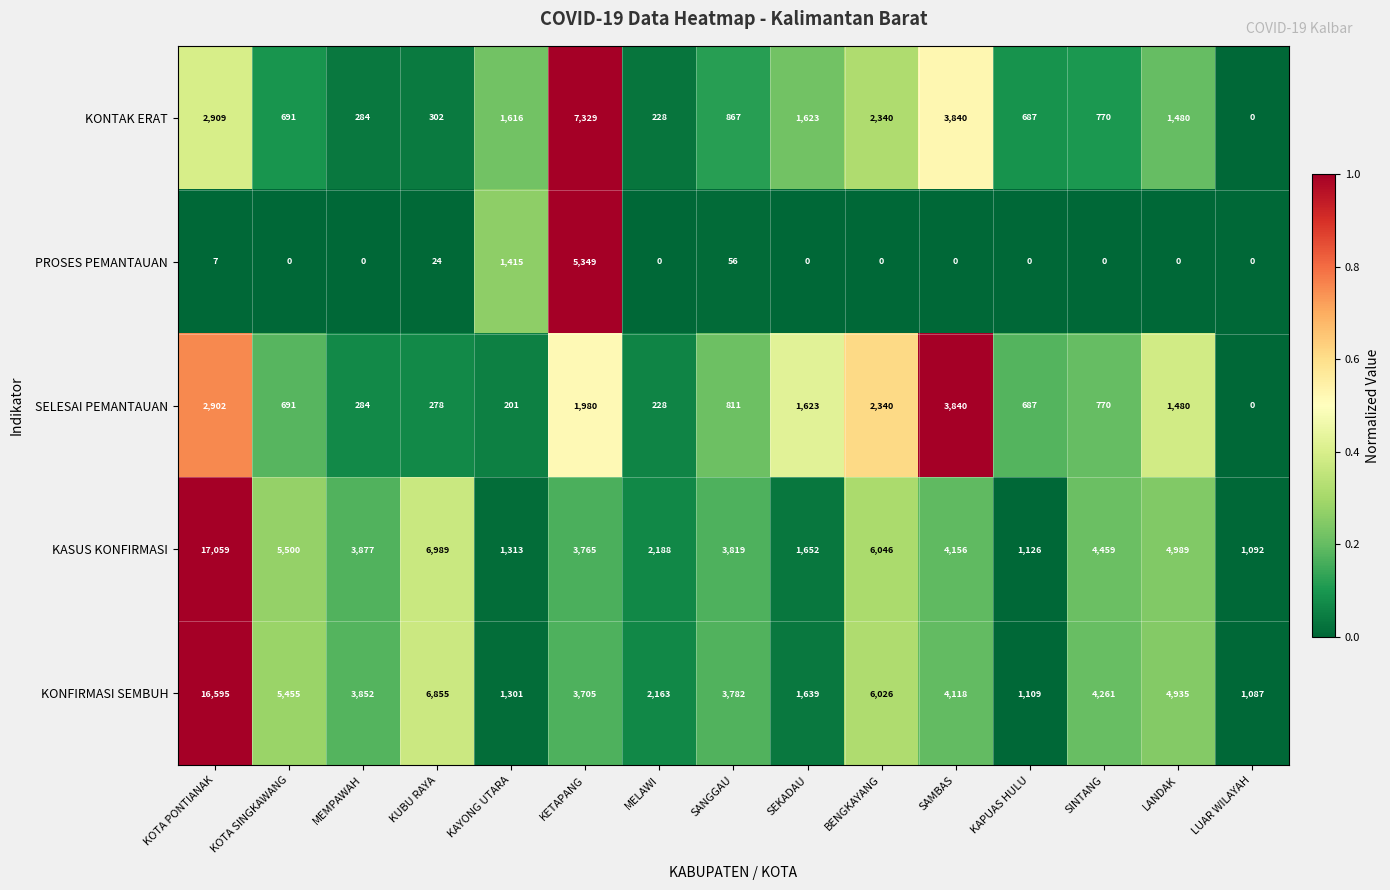

Rank the series at SANGGAU from highest to lowest value.

KASUS KONFIRMASI, KONFIRMASI SEMBUH, KONTAK ERAT, SELESAI PEMANTAUAN, PROSES PEMANTAUAN